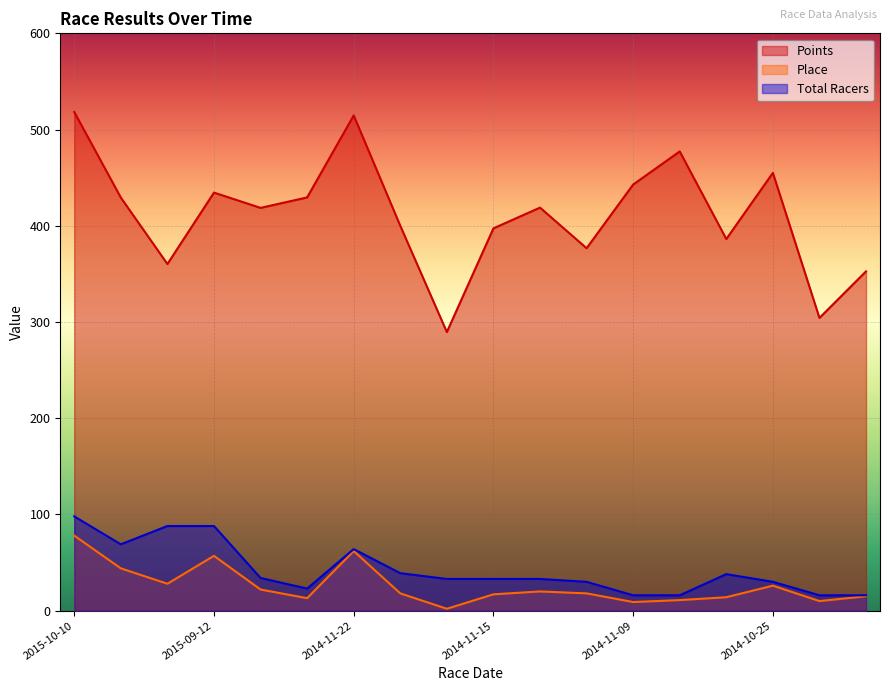

How many lines are shown in the chart?

3